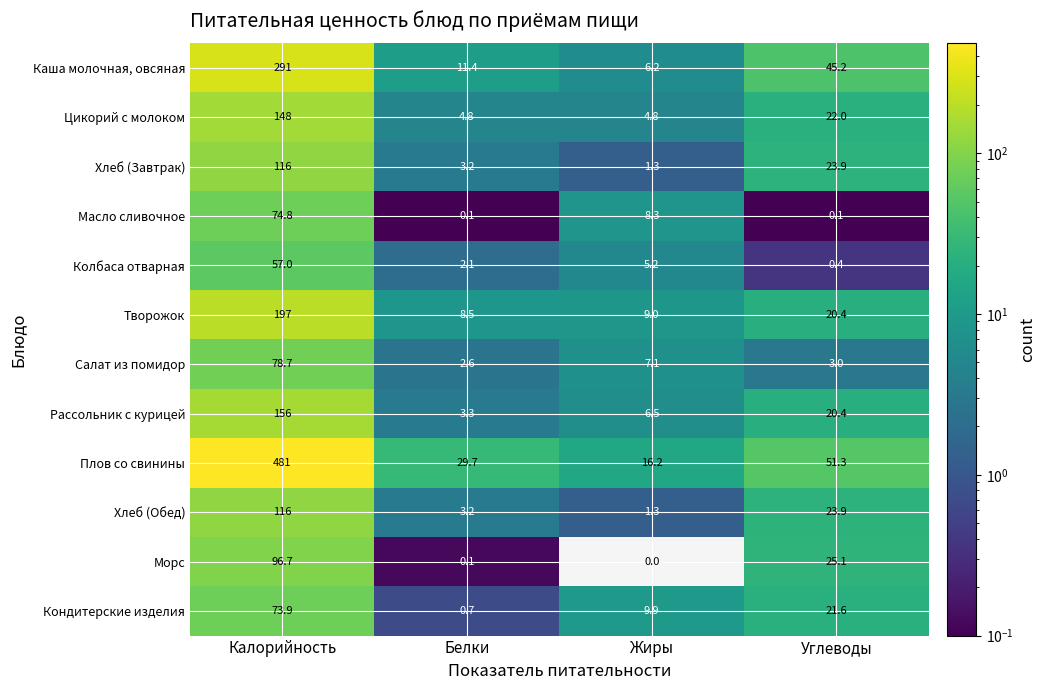

Which label corresponds to the smallest value in the chart?

Жиры